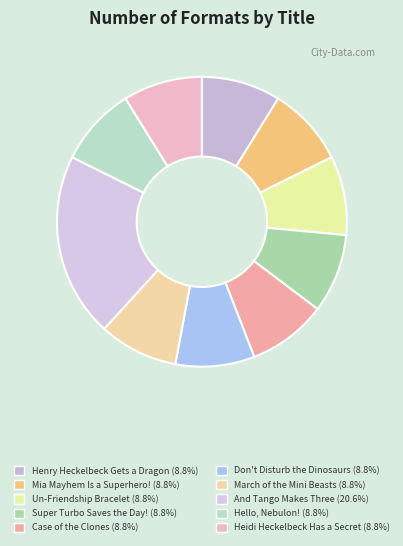

To the nearest percent, what is the difference between the And Tango Makes Three and Mia Mayhem Is a Superhero! slice percentages?

12%